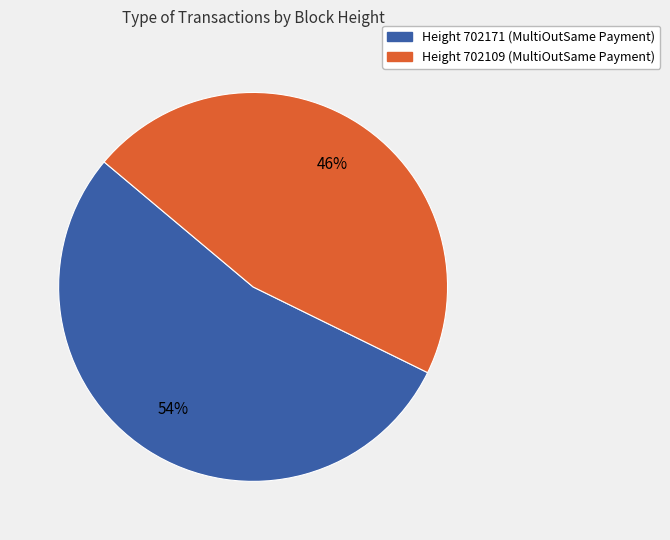

Is there any slice that represents more than half of the pie?

Yes